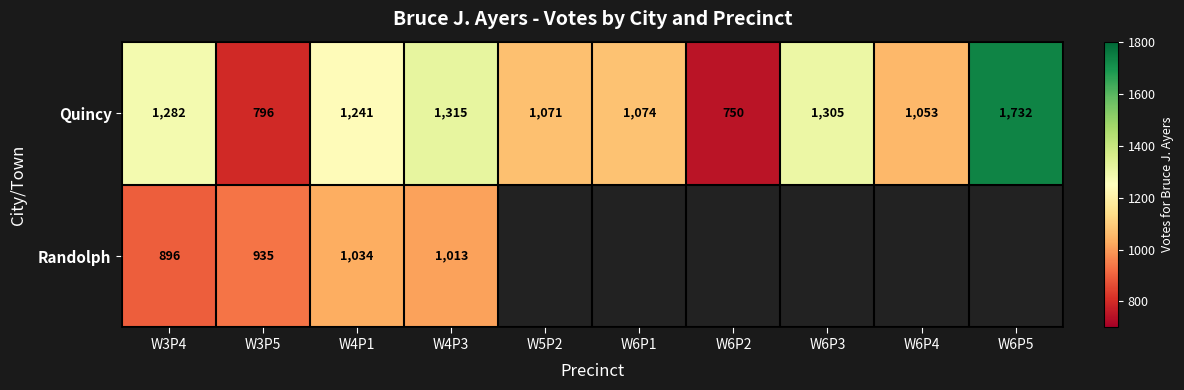

What is the approximate value of Quincy at W3P4?

1282